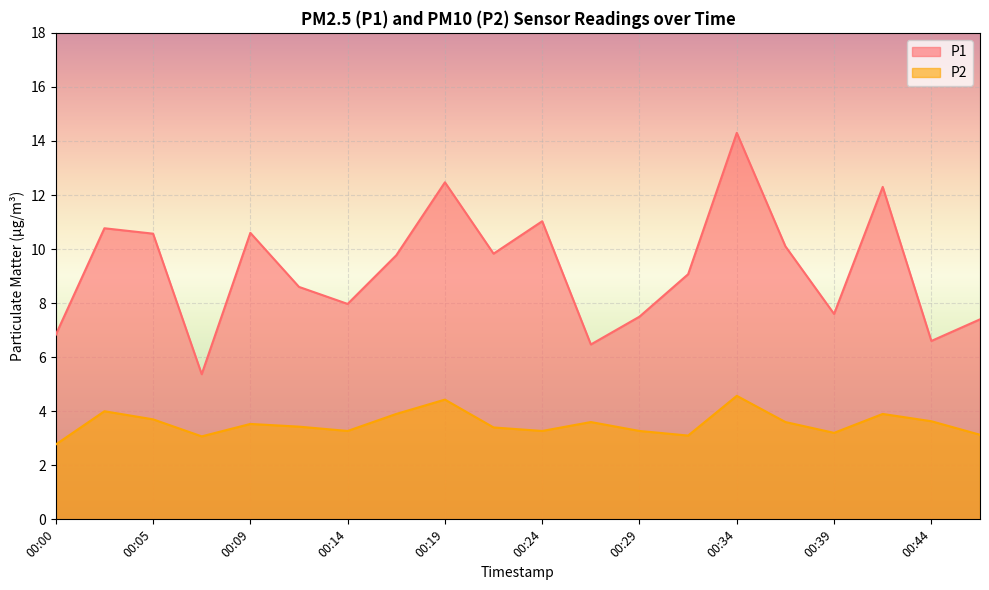

At which label does P2 first exceed 3?

00:02